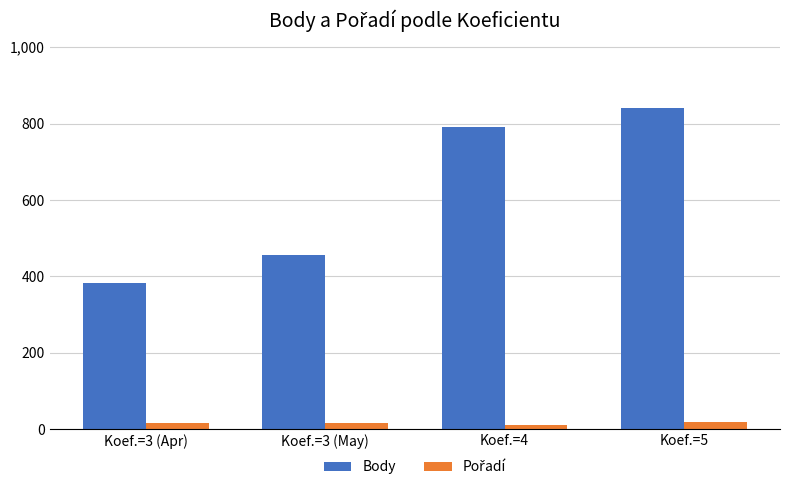

Which category has the lowest value in the Body series?

Koef.=3 (Apr)